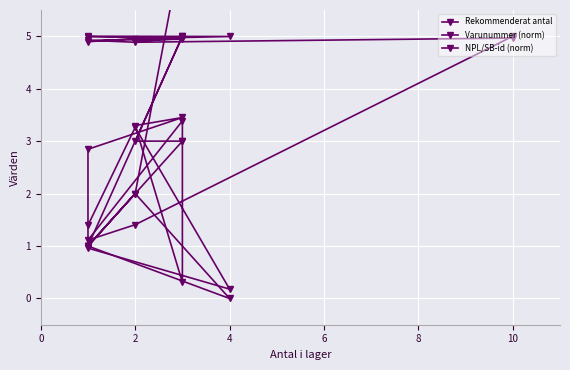

What is the sum of all NPL/SB-id (norm) values?

59.4